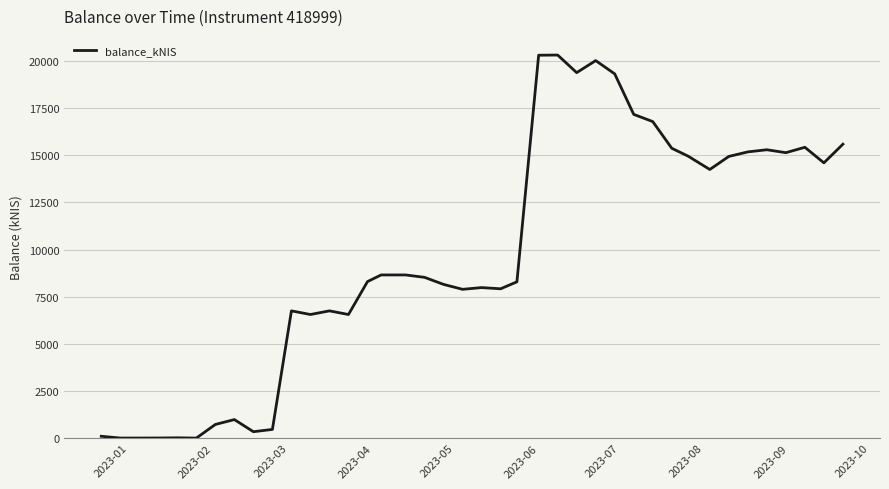

What is the difference between the maximum and minimum values?

20315.2